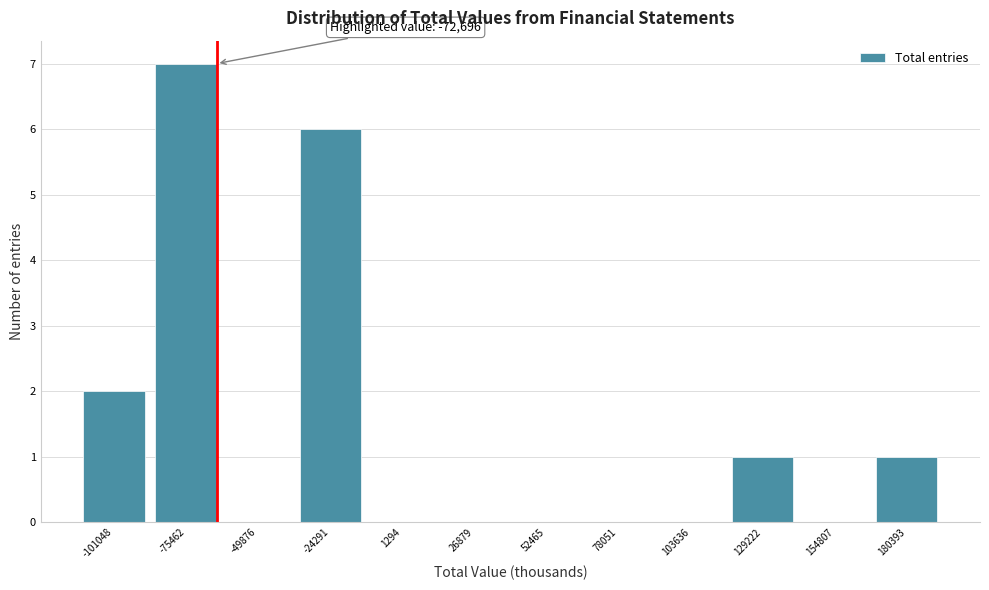

Reading left to right, what are all the values shown in this chart?

-101048=2	-75462=7	-49876=0	-24291=6	1294=0	26879=0	52465=0	78051=0	103636=0	129222=1	154807=0	180393=1